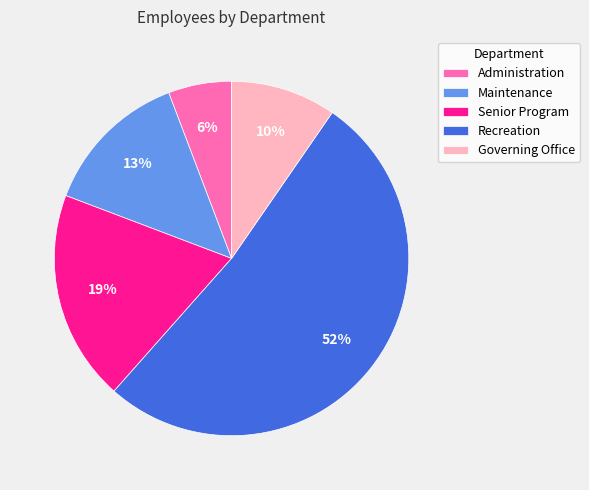

Which category has the smallest portion of the pie?

Administration